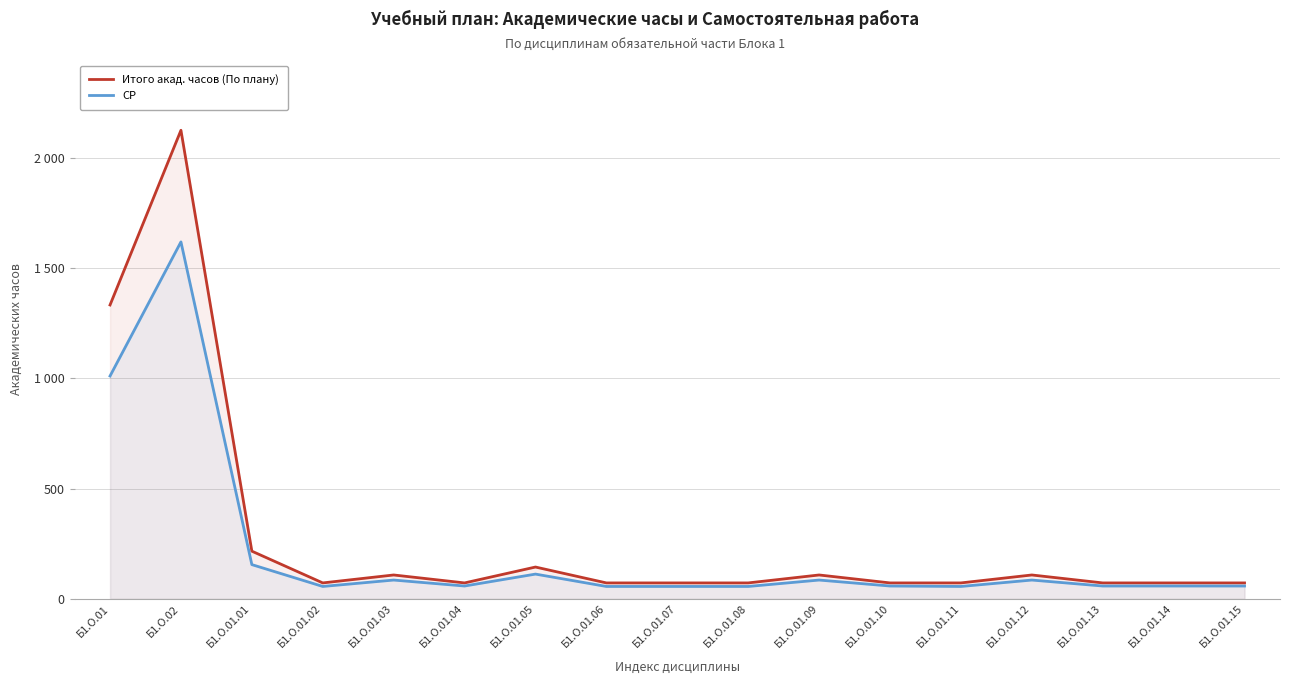

What value does the СР series have at Б1.О.01.09?

85